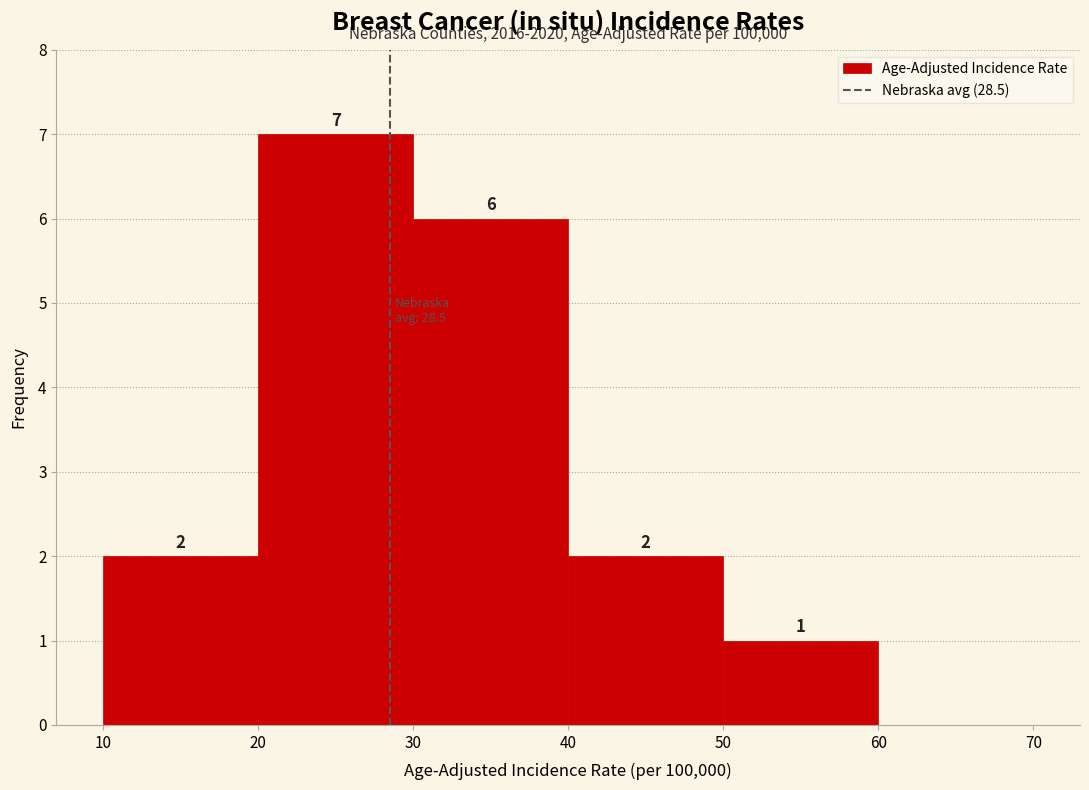

Which range on the x-axis has the tallest bar?

20 to 30